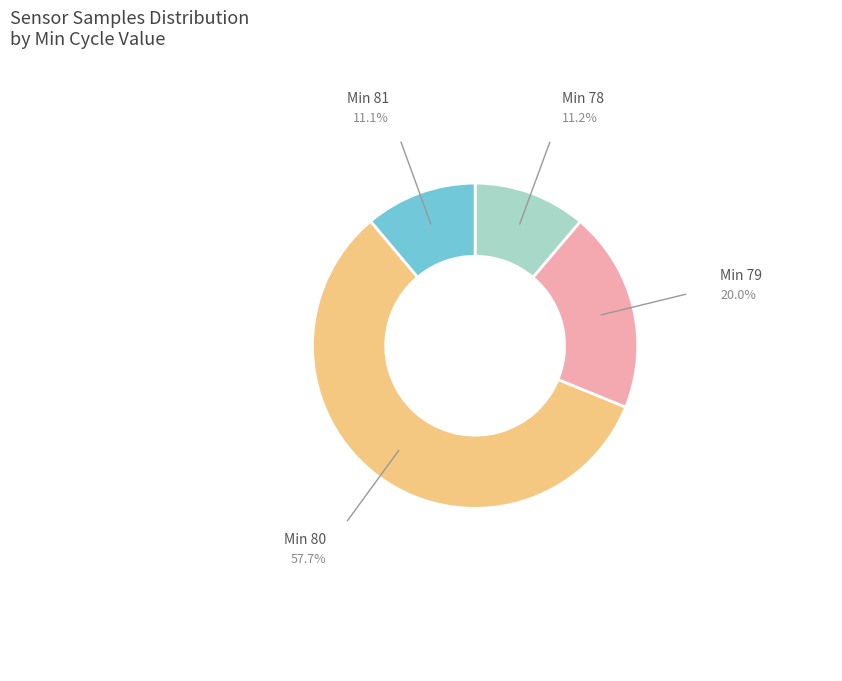

Does any single category account for the majority?

Yes